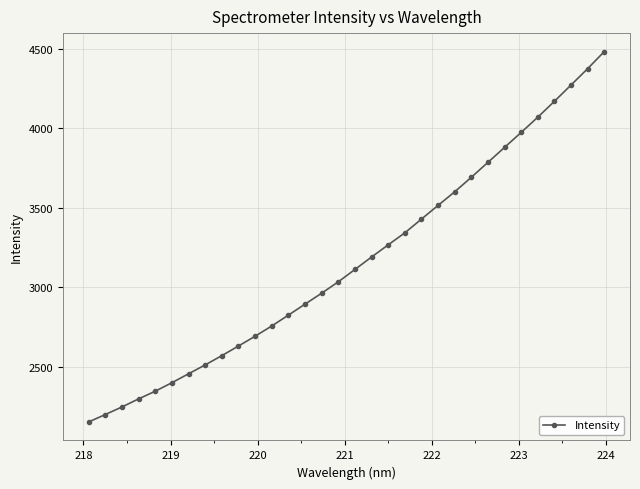

What is the smallest value displayed?

2154.0